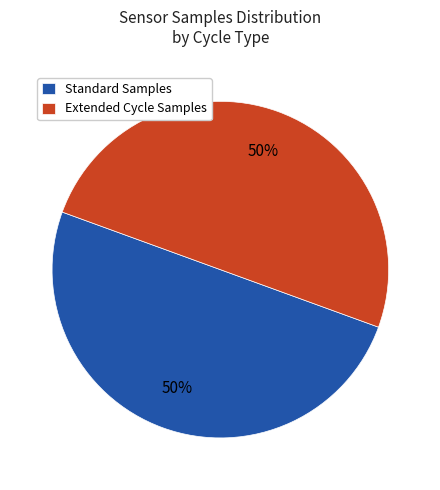

The Standard Samples slice represents 37% of the pie. True or false?

False